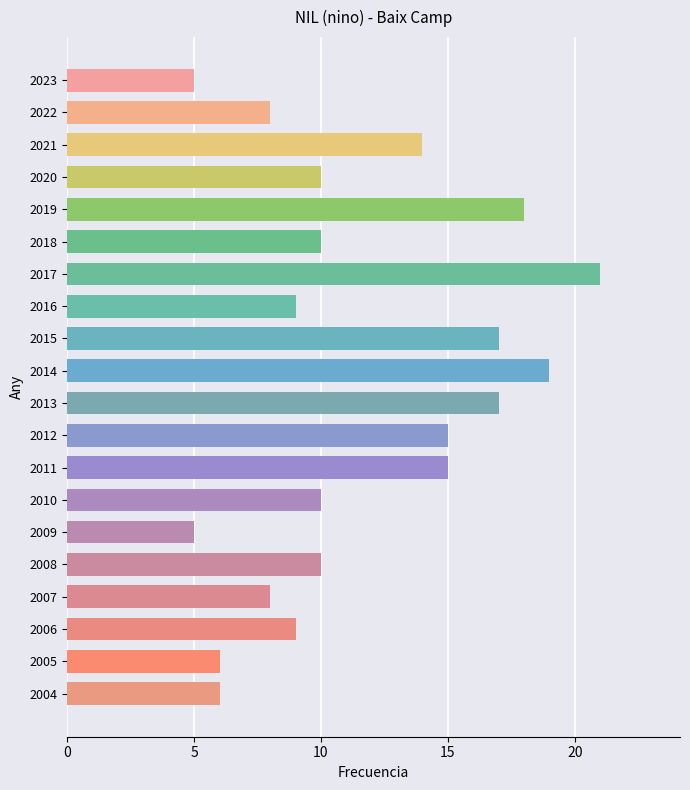

Does the chart contain any negative values?

No